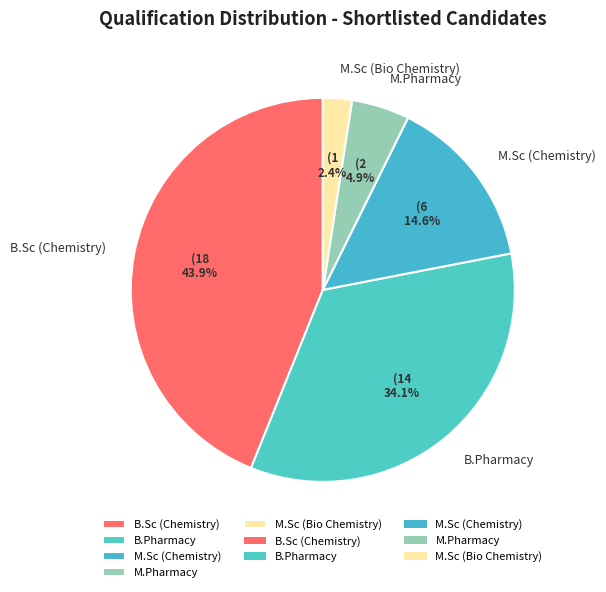

Is the sum of B.Pharmacy and B.Sc (Chemistry) greater than half?

Yes